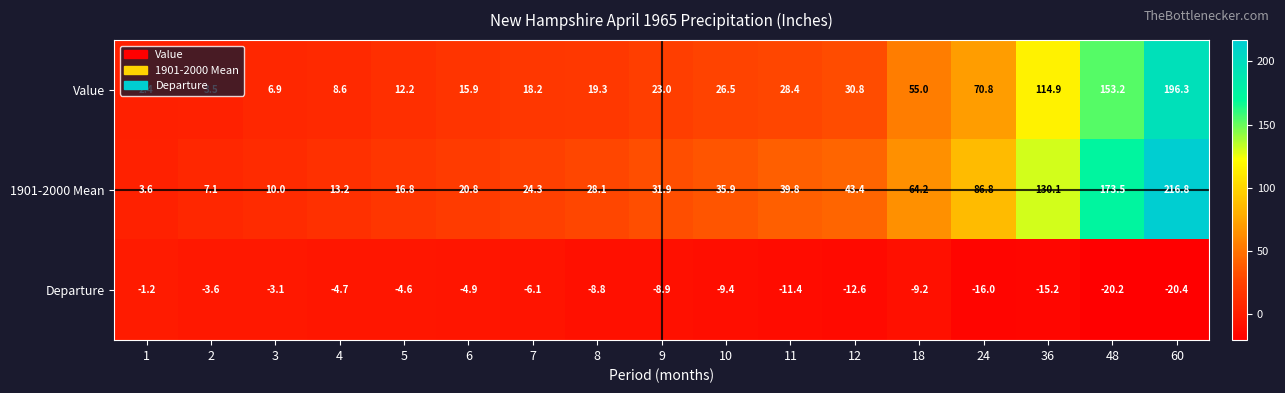

Which category has the lowest value across all series?

60